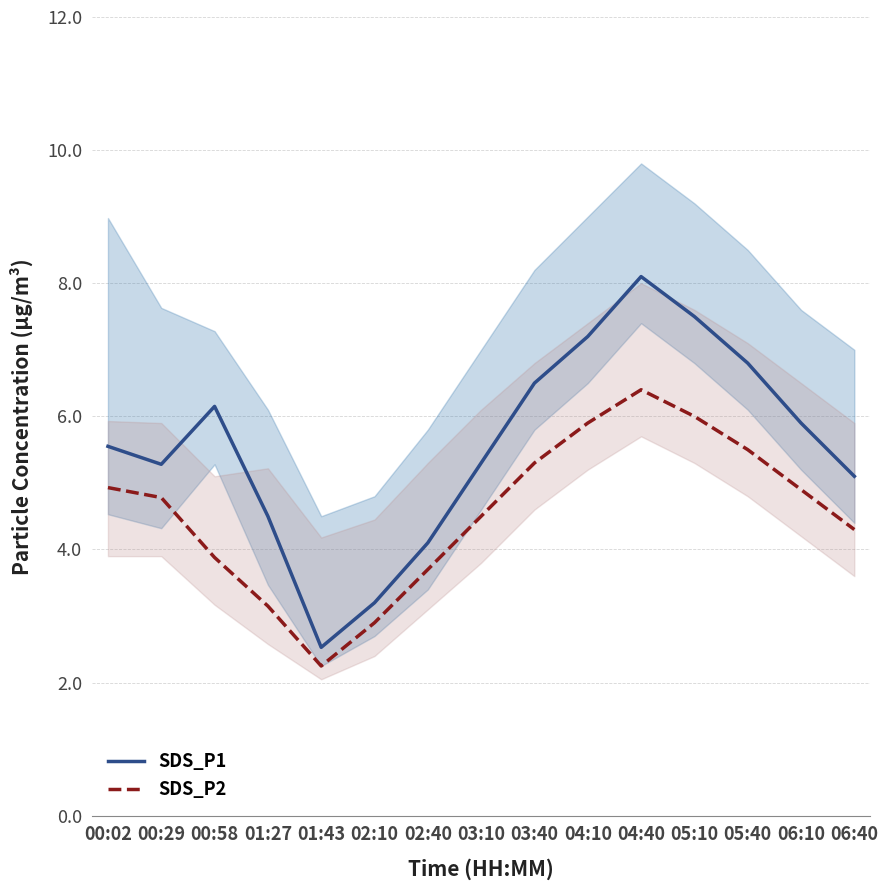

Which series has the widest spread of values?

SDS_P1_line